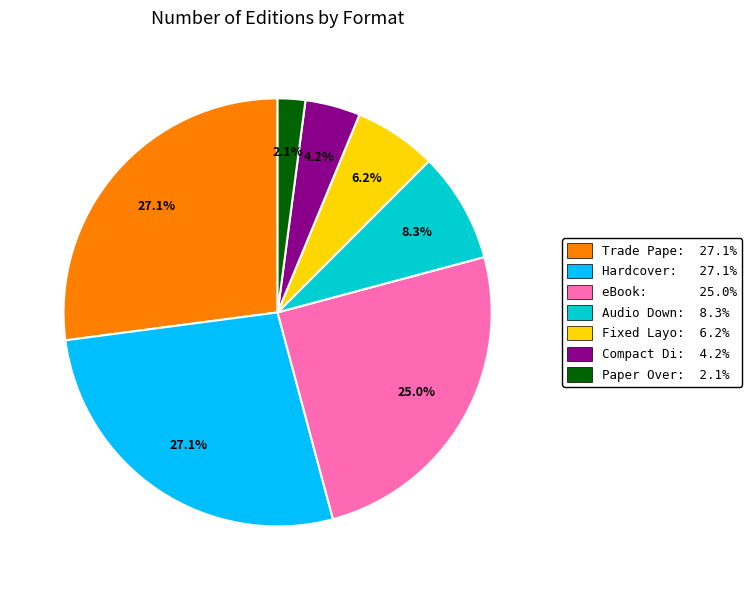

Is there any slice that represents more than half of the pie?

No